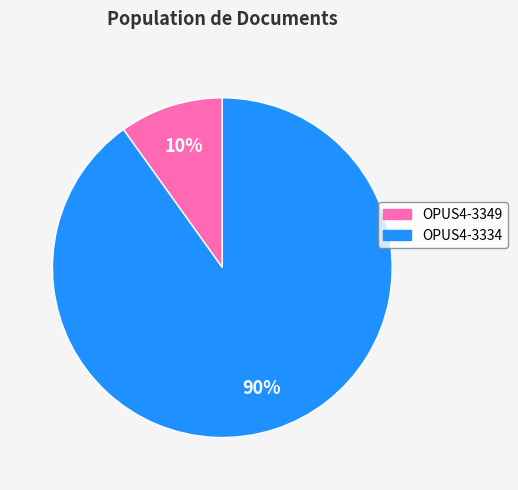

Between OPUS4-3349 and OPUS4-3334, which is larger?

OPUS4-3334